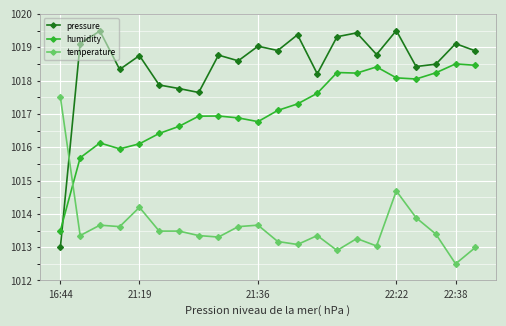

Which series has the largest range (max minus min)?

pressure